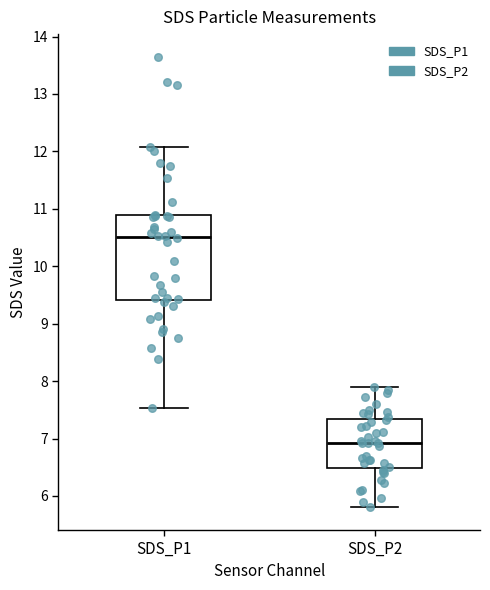

Comparing the boxes themselves (not the whiskers), which one is the tallest?

SDS_P1